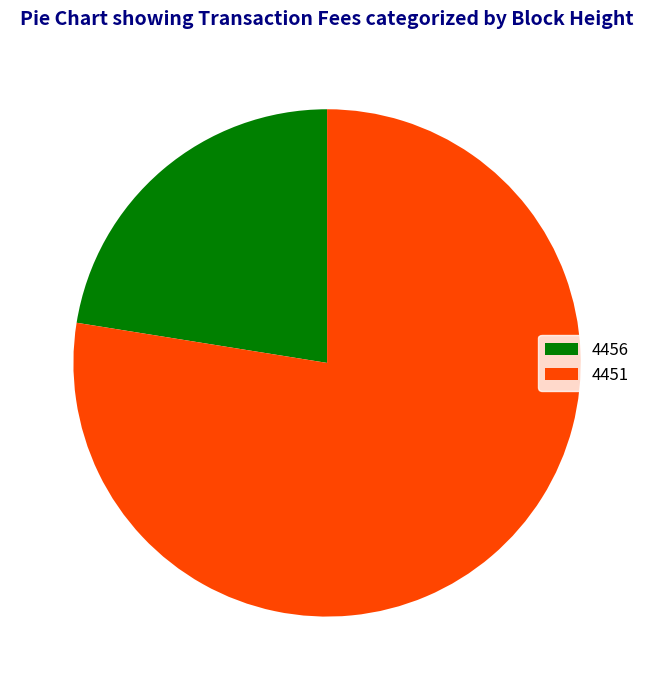

Rank the categories by value from highest to lowest.

4451, 4456